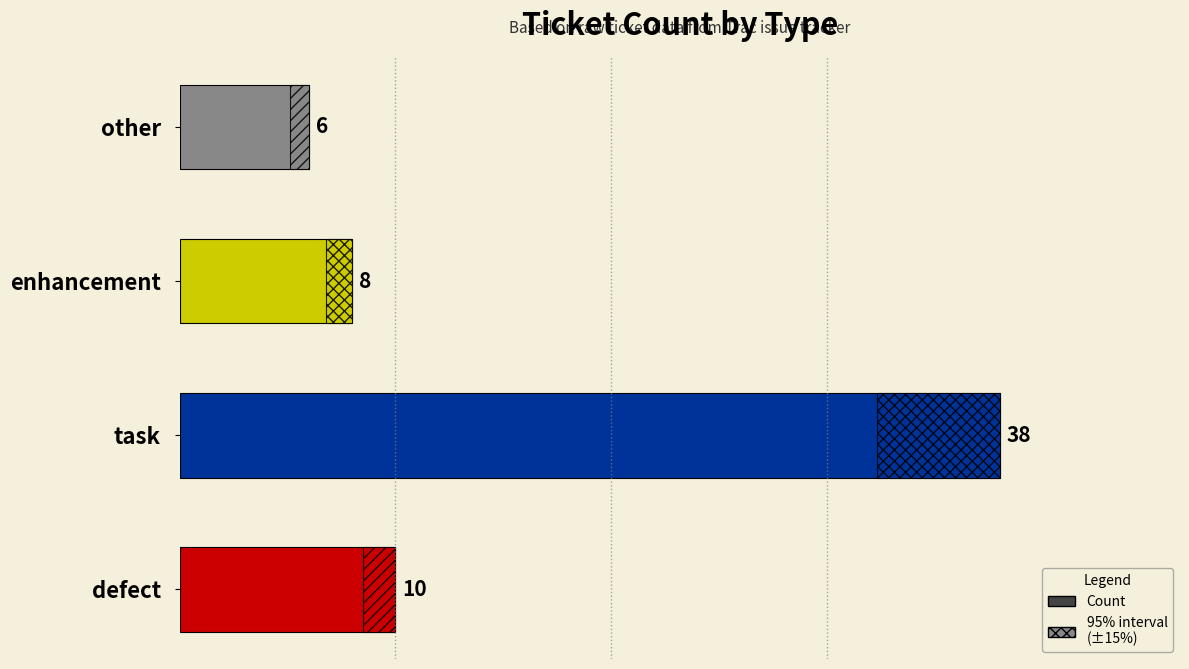

What is the sum of the values at enhancement and task?

46